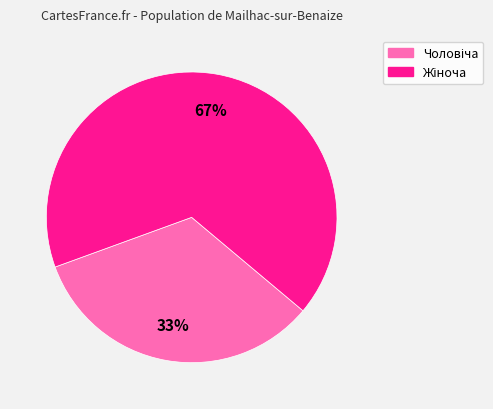

To the nearest percent, what is the average slice percentage?

50%